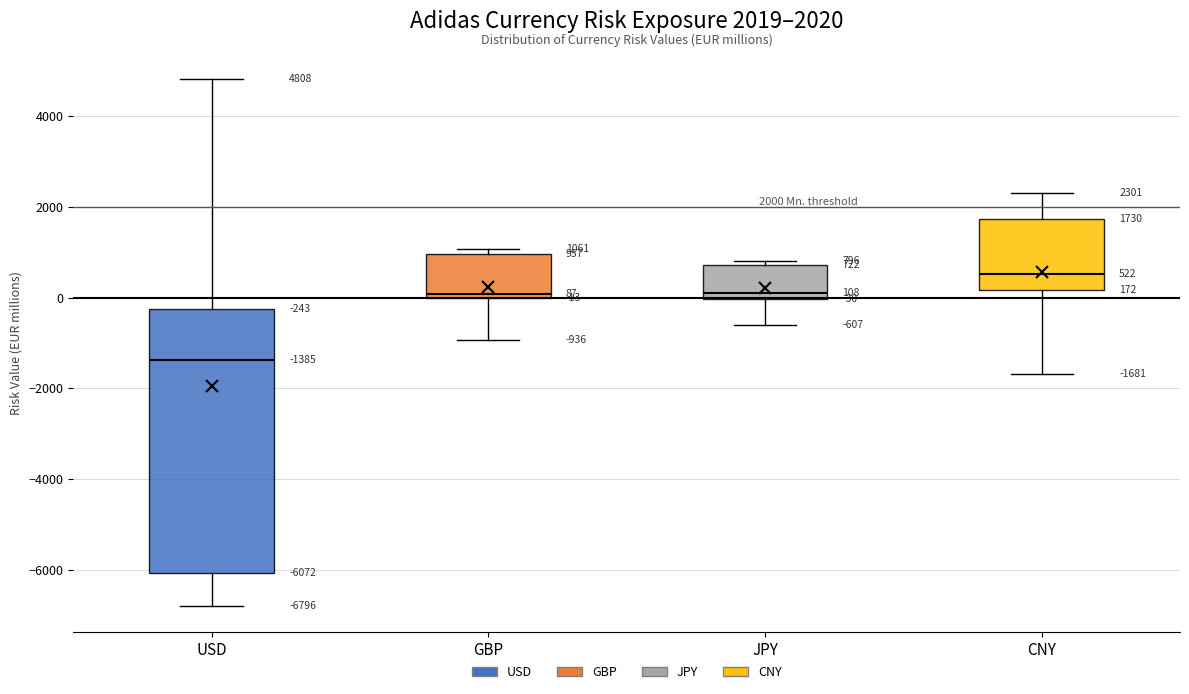

Comparing the boxes themselves (not the whiskers), which one is the tallest?

USD